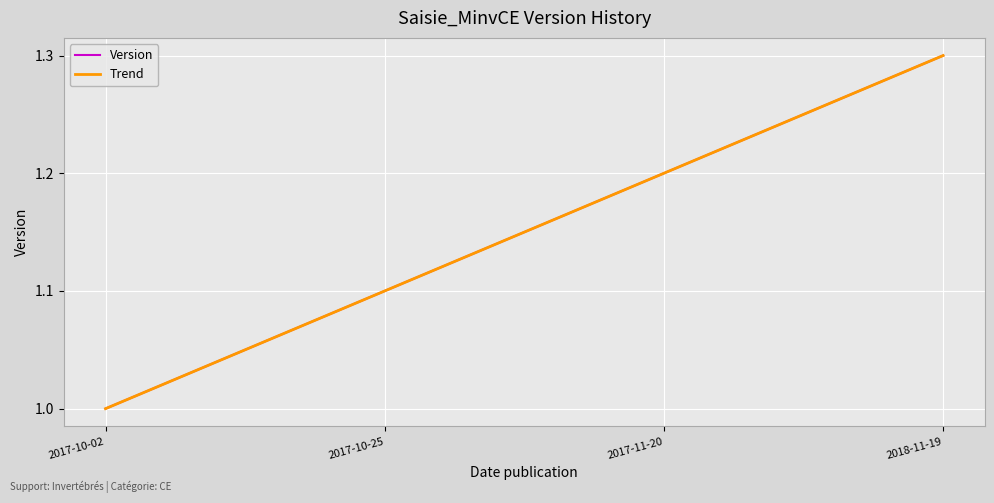

Which label corresponds to the smallest value in the chart?

2017-10-02